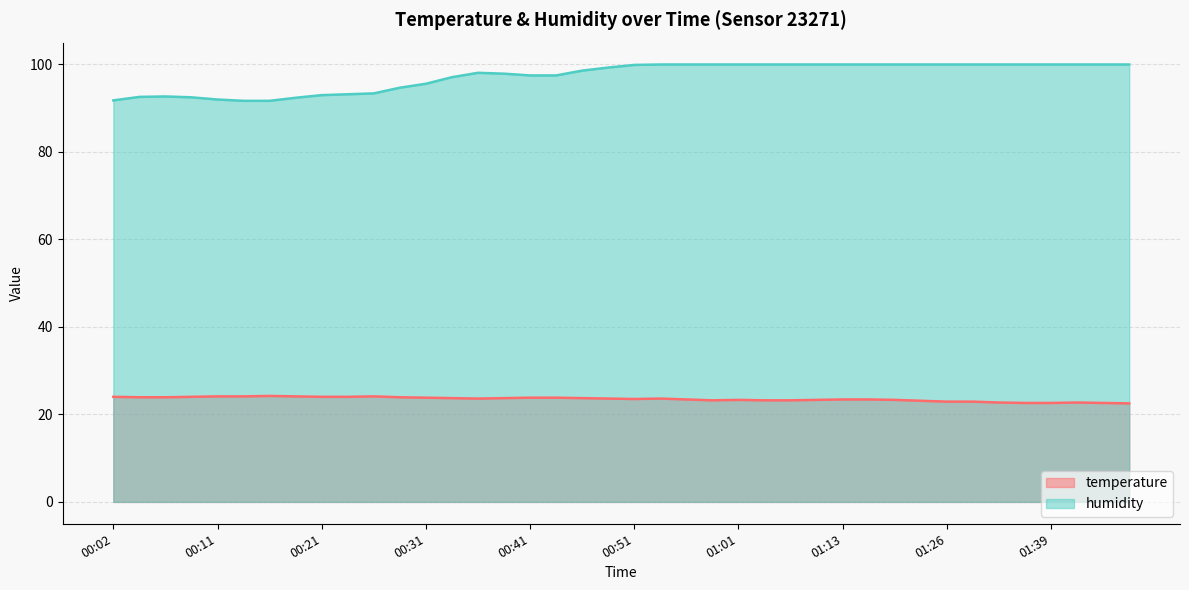

At how many categories does at least one series exceed 53?

40